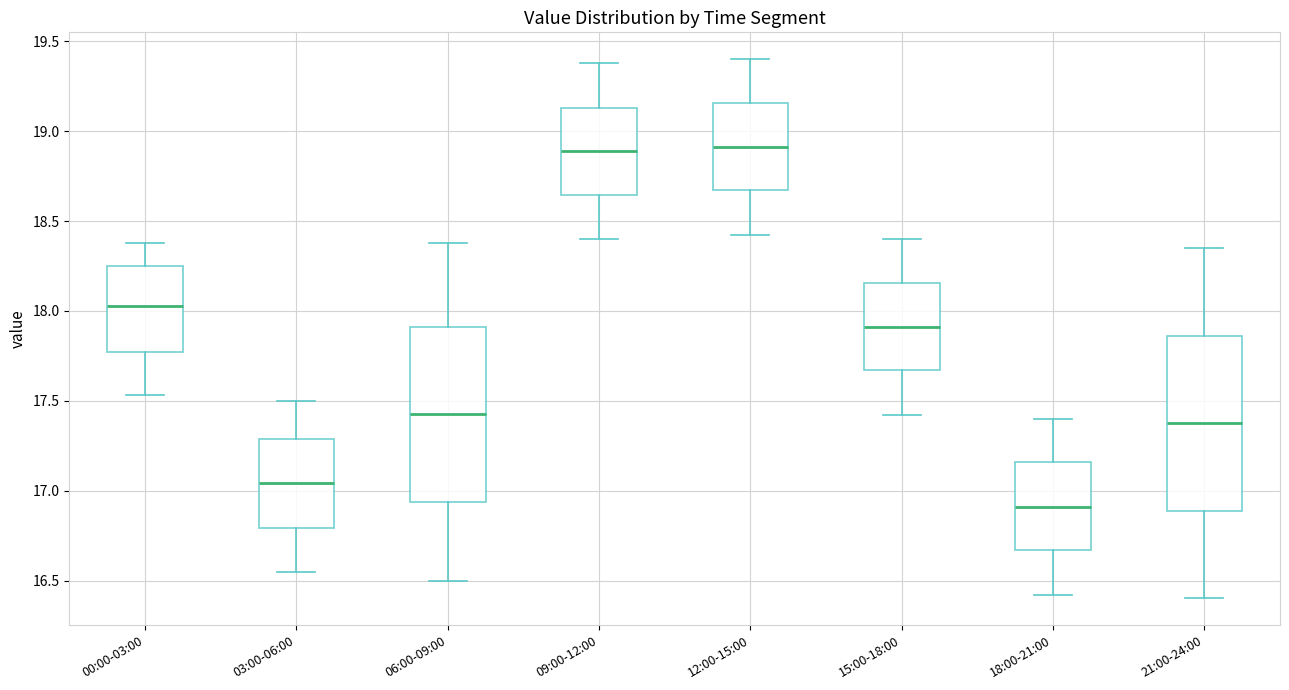

Reading left to right, read every box against the y-axis: the position of its median line, the range the box covers, and the ends of its whiskers. The values are not printed on the chart, so give them approximately, as read against the axis.

00:00-03:00: median 18.05, box 17.75 to 18.25, whiskers 17.55 to 18.40
03:00-06:00: median 17.05, box 16.80 to 17.30, whiskers 16.55 to 17.50
06:00-09:00: median 17.45, box 16.95 to 17.90, whiskers 16.50 to 18.40
09:00-12:00: median 18.90, box 18.65 to 19.15, whiskers 18.40 to 19.40
12:00-15:00: median 18.90, box 18.65 to 19.15, whiskers 18.40 to 19.40
15:00-18:00: median 17.90, box 17.65 to 18.15, whiskers 17.40 to 18.40
18:00-21:00: median 16.90, box 16.65 to 17.15, whiskers 16.40 to 17.40
21:00-24:00: median 17.40, box 16.90 to 17.85, whiskers 16.40 to 18.35